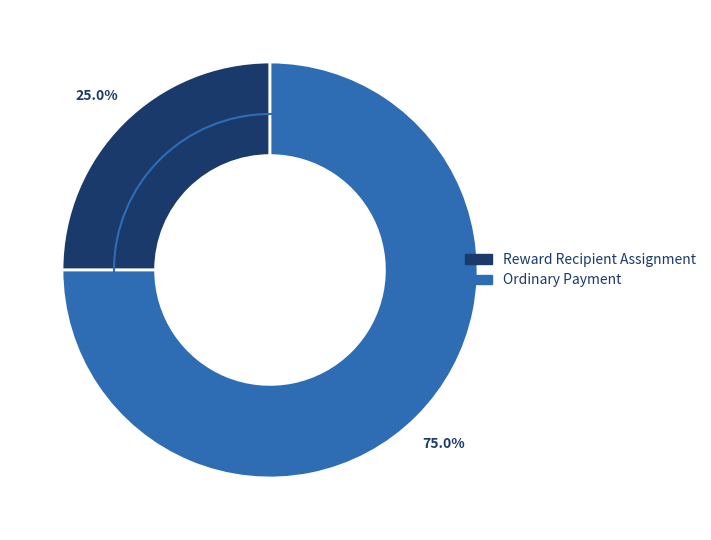

How many slices are in this pie chart?

2